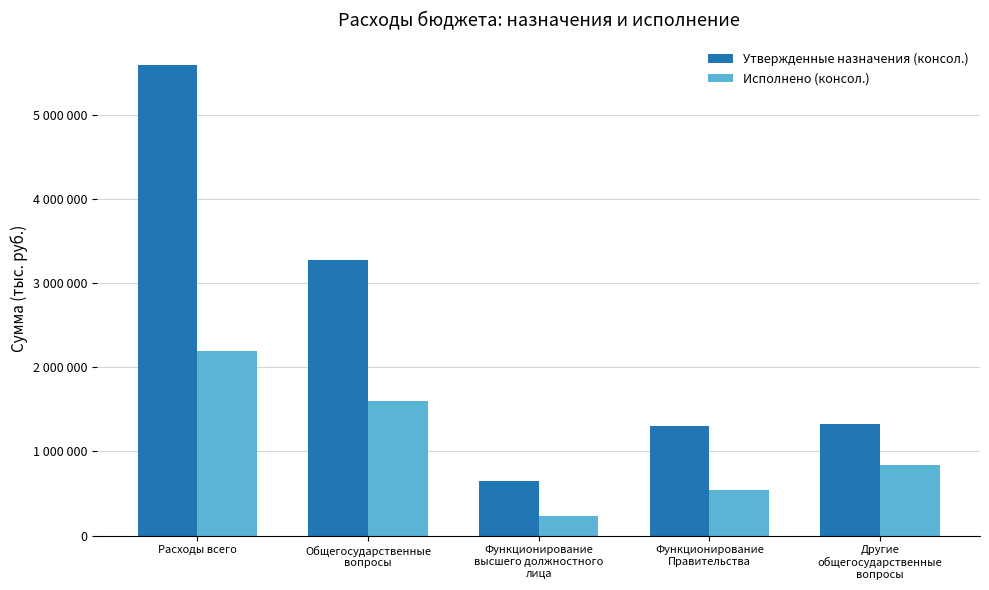

Does the chart contain any negative values?

No